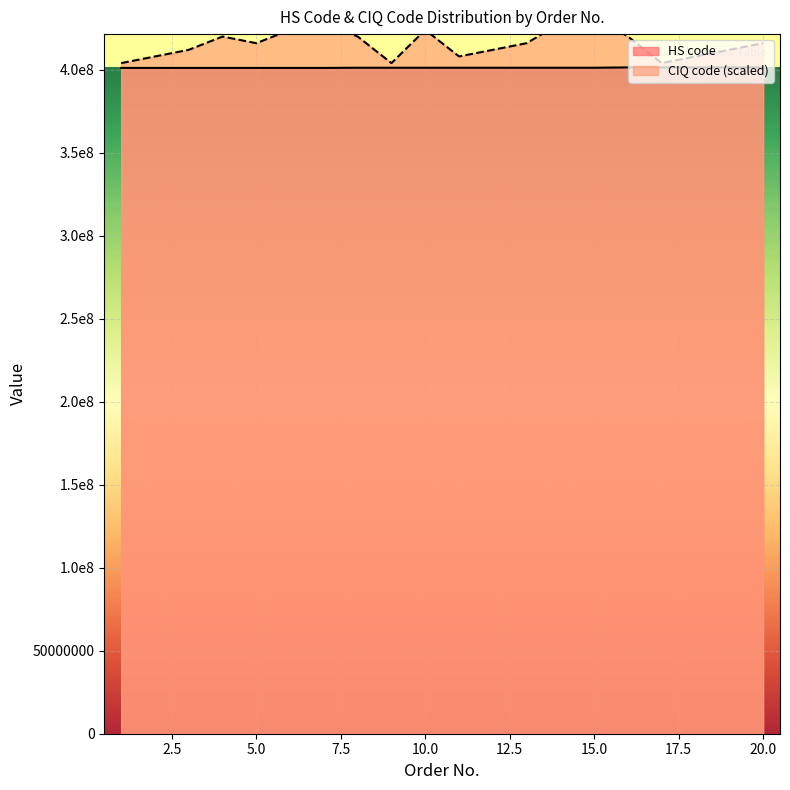

How many HS code values are between 401100000 and 401400000?

20